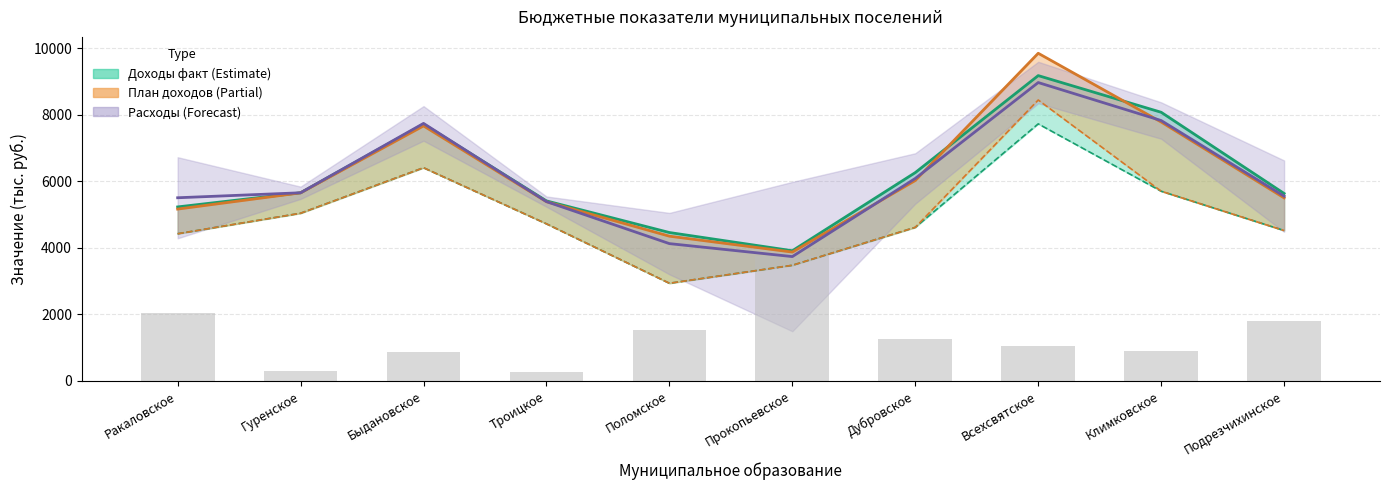

Which series has the widest spread of values?

col_12 (План доходов)